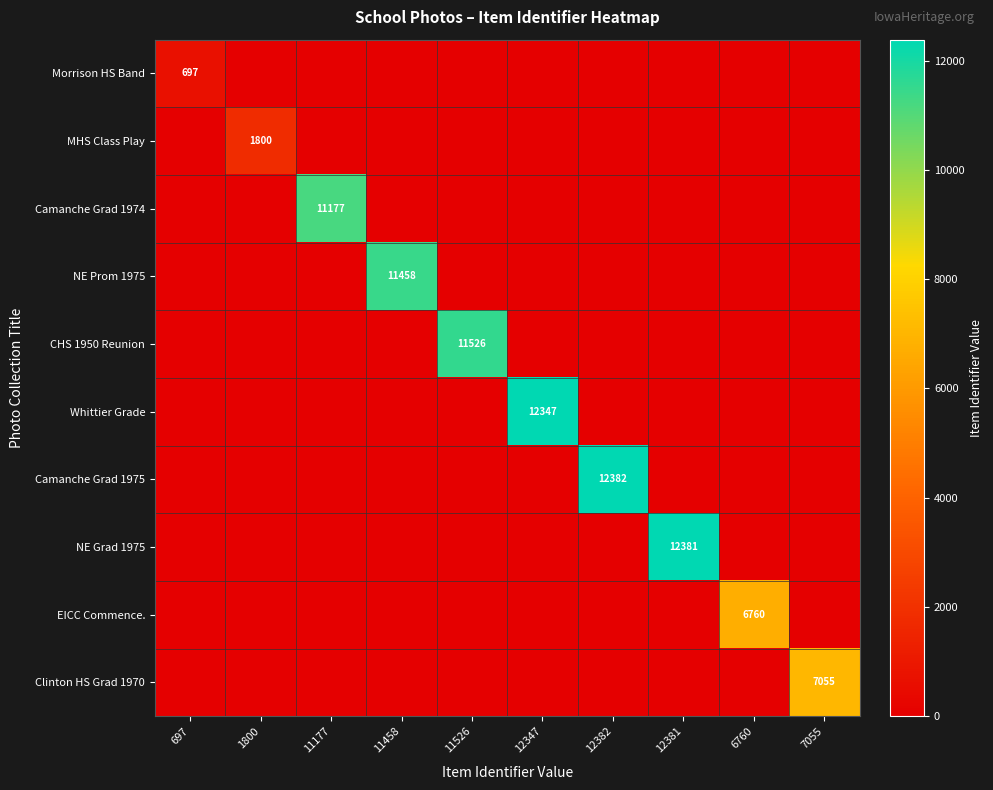

At 697, list the series in order from smallest to largest.

MHS Class Play, Camanche Grad 1974, NE Prom 1975, CHS 1950 Reunion, Whittier Grade, Camanche Grad 1975, NE Grad 1975, EICC Commence., Clinton HS Grad 1970, Morrison HS Band